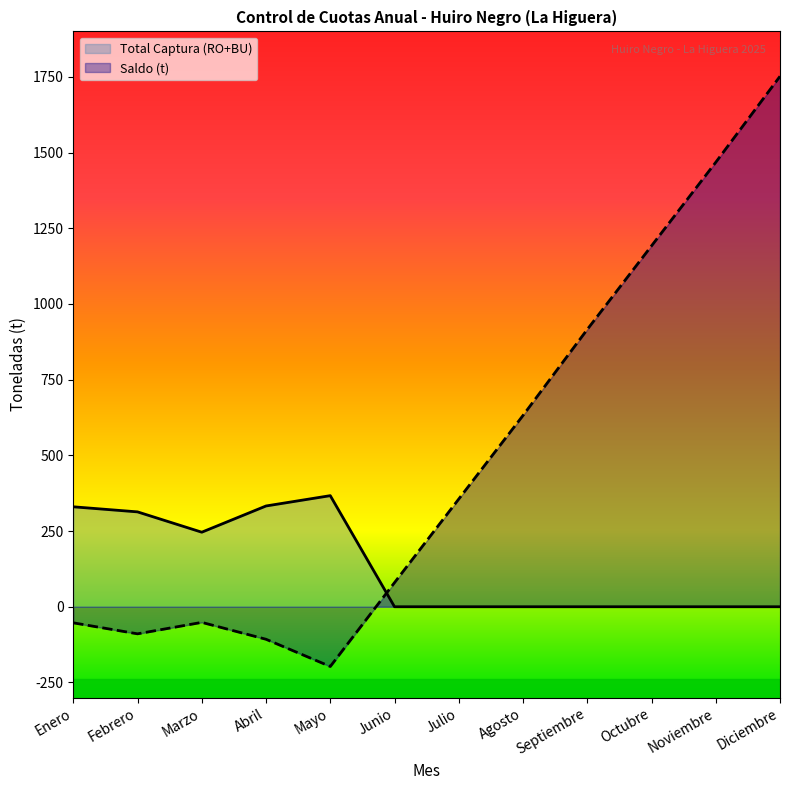

Where is the first local maximum for Saldo (t)?

Marzo